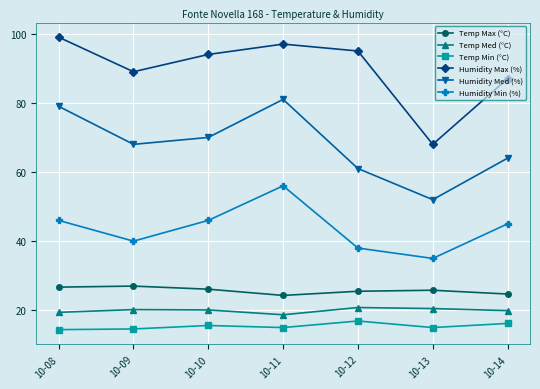

At which category is the sum across all series the highest?

10-11